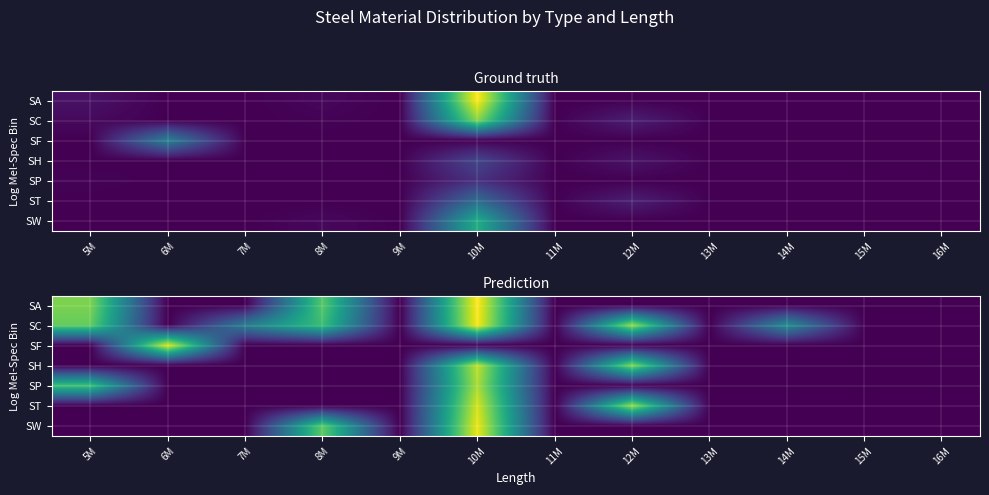

How many values in SF are above zero?

1